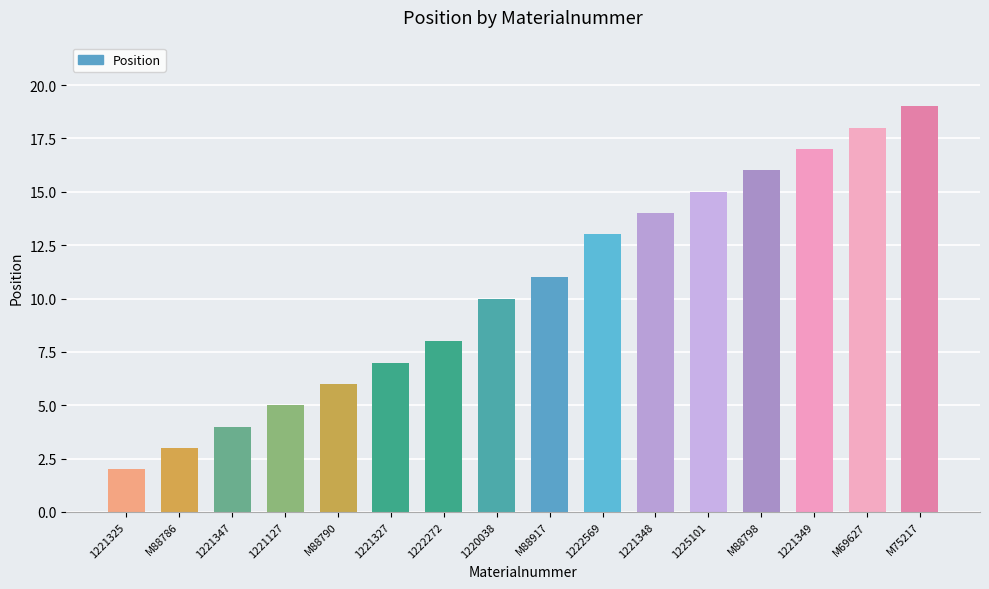

The value at 1221349 is 17. True or false?

True